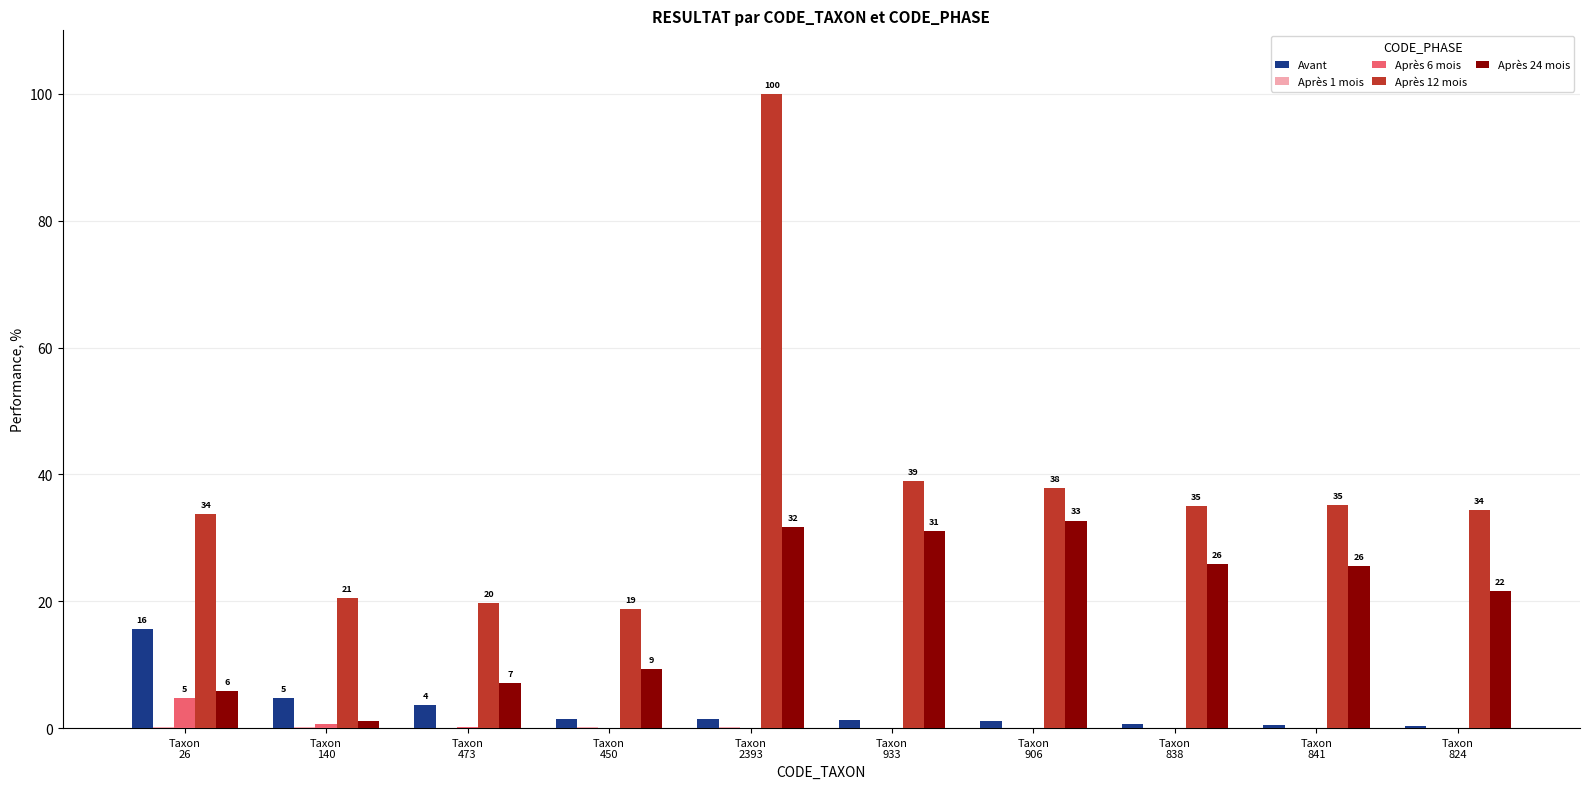

What is the maximum value shown in the chart?

100.0